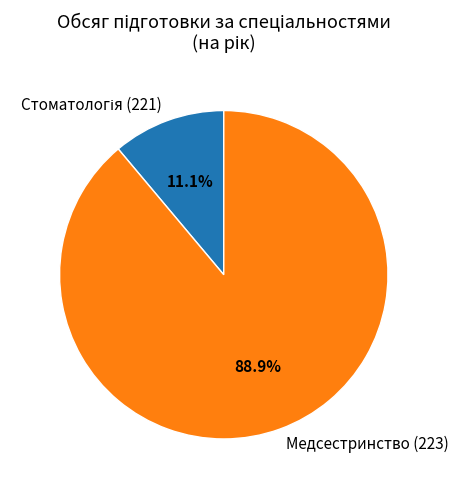

To the nearest percent, what portion does Медсестринство (223) represent?

89%